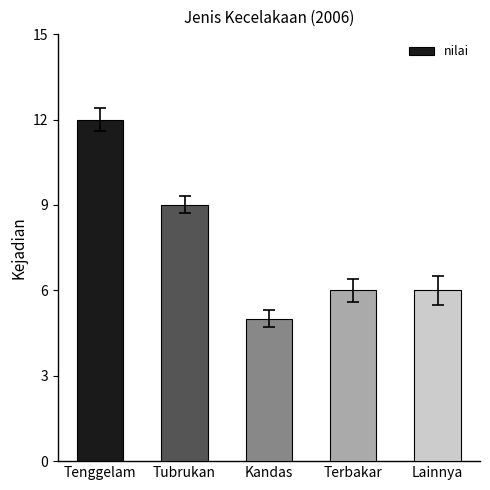

Which has a higher value, Tenggelam or Terbakar?

Tenggelam